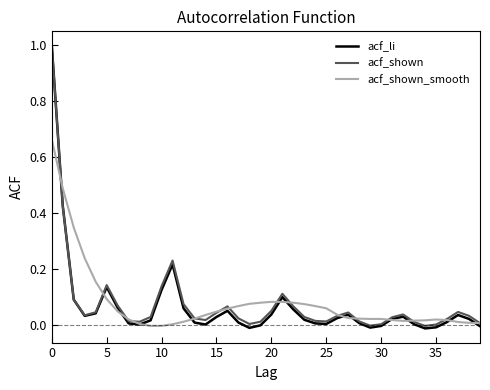

Which series has the widest spread of values?

acf_li